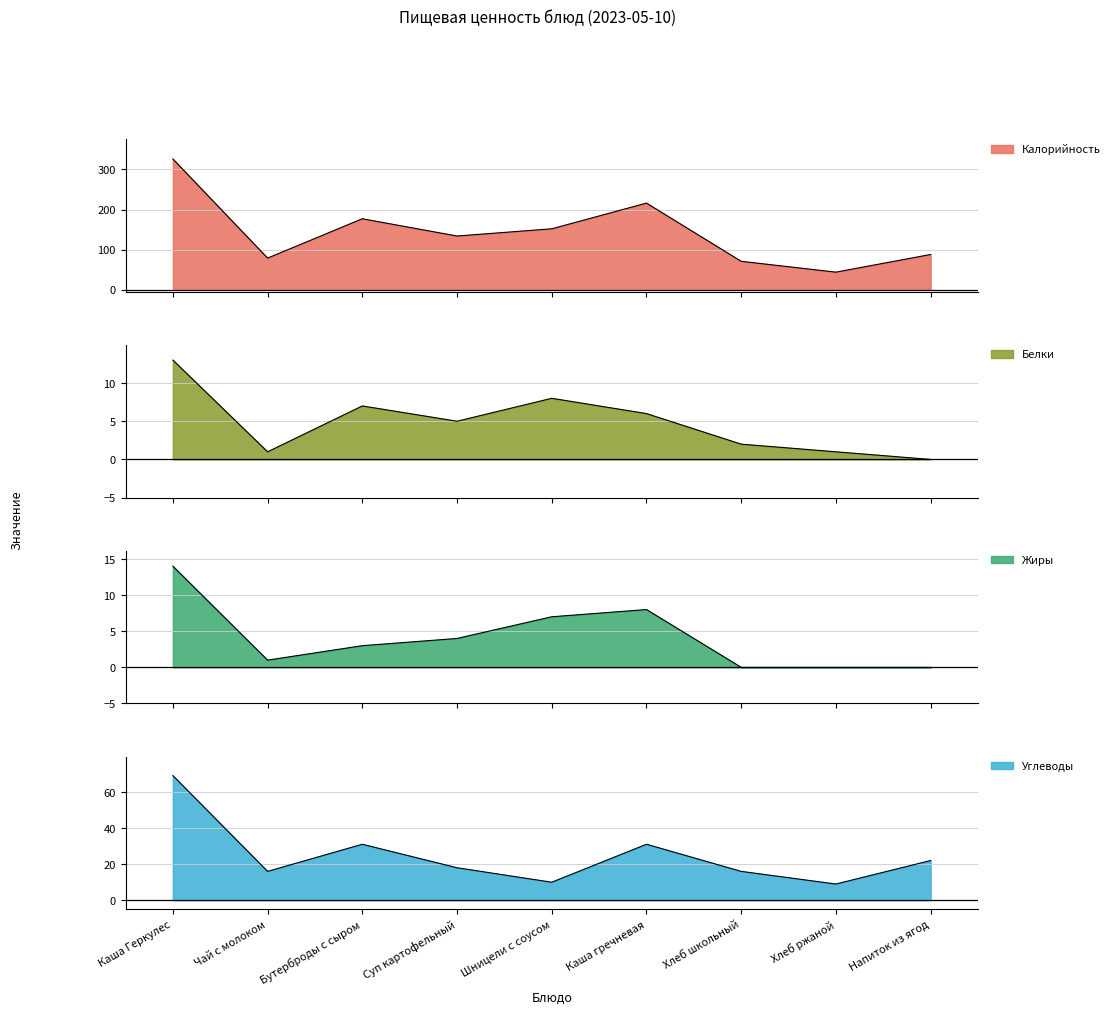

What is the label of the 1st point from the left?

Каша Геркулес